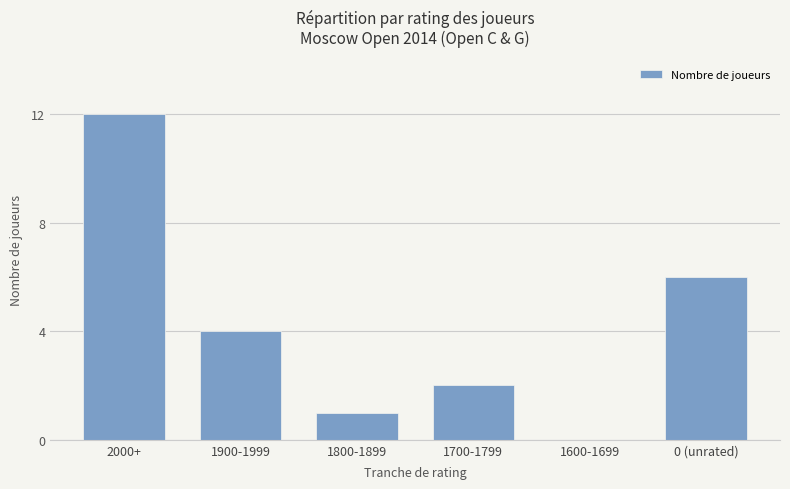

Where is the data nearest to the value 6?

0 (unrated)